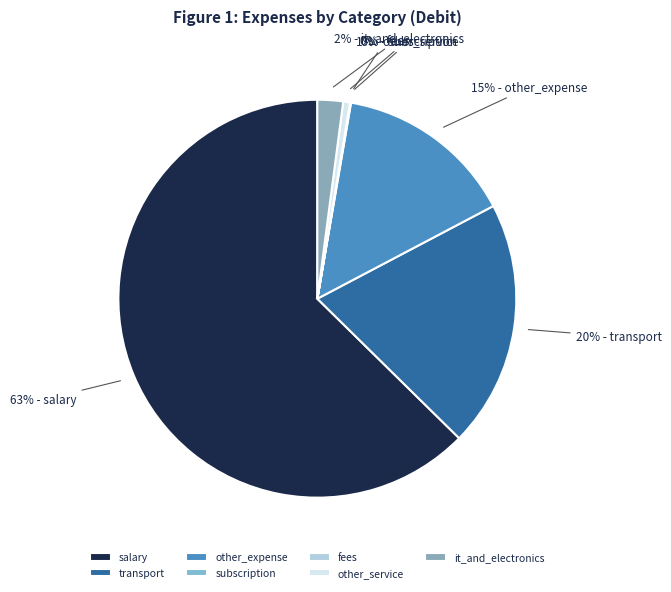

To the nearest percent, what is the difference between the largest and smallest slice percentages?

63%